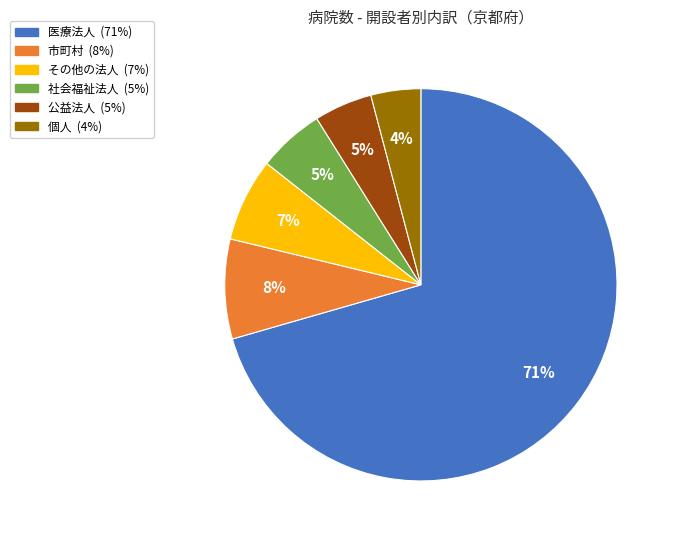

To the nearest percent, what is the average slice percentage?

17%